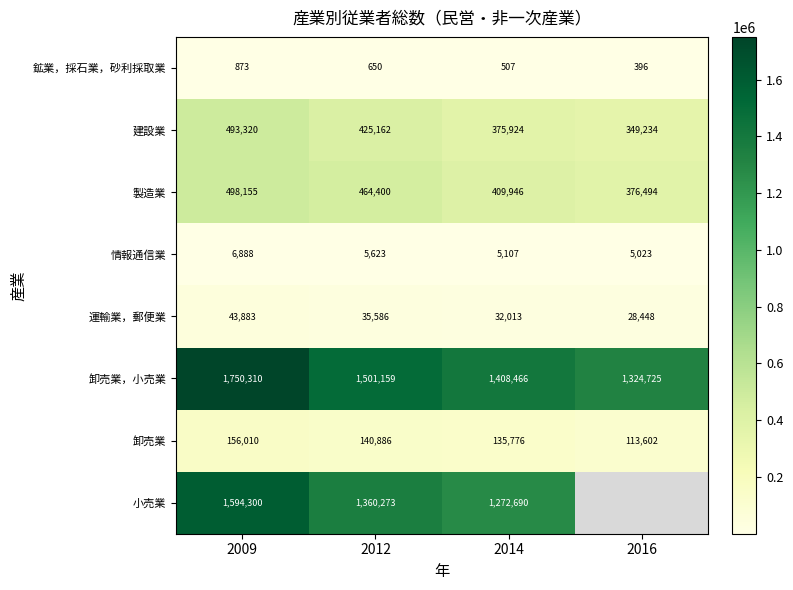

At how many categories does at least one series exceed 473971?

4